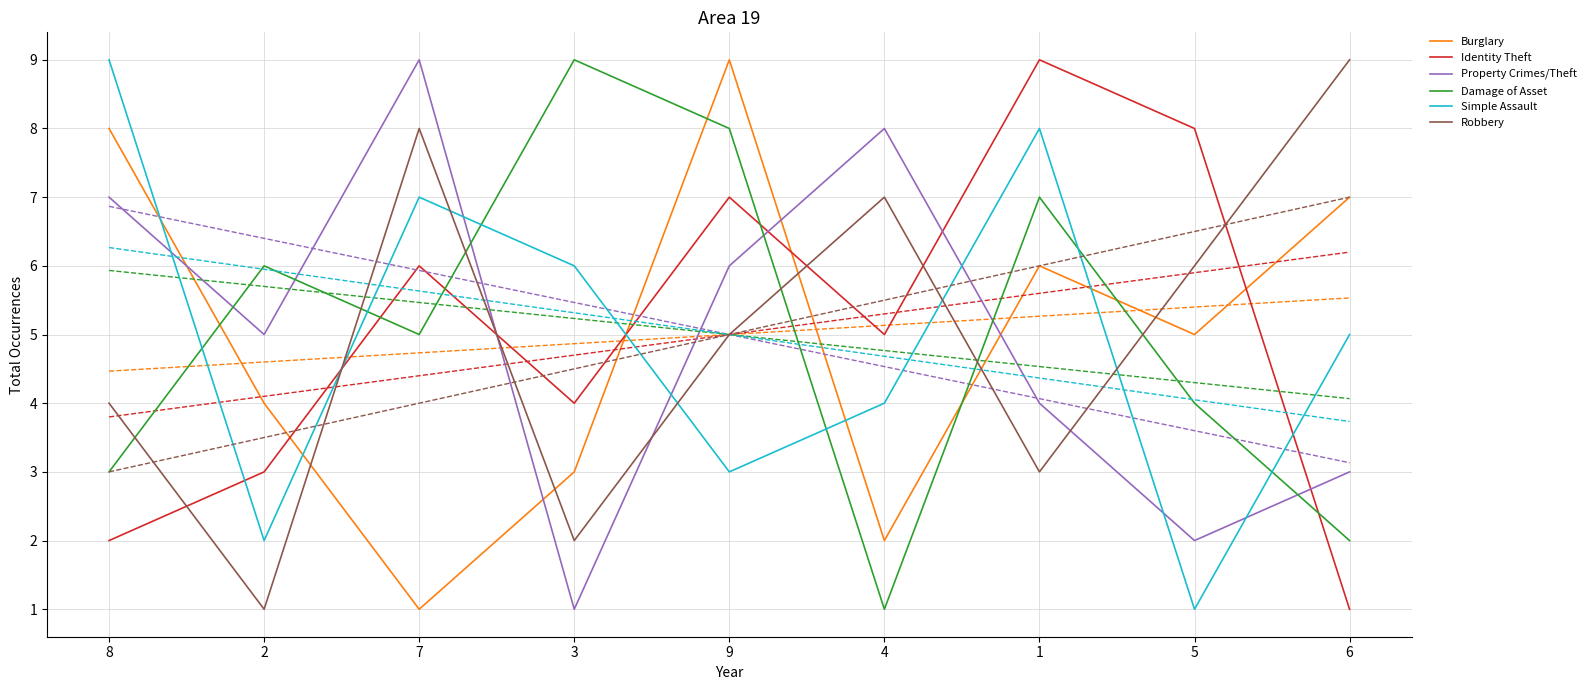

What are all the series names shown in the legend?

Burglary, Identity Theft, Property Crimes/Theft, Damage of Asset, Simple Assault, Robbery